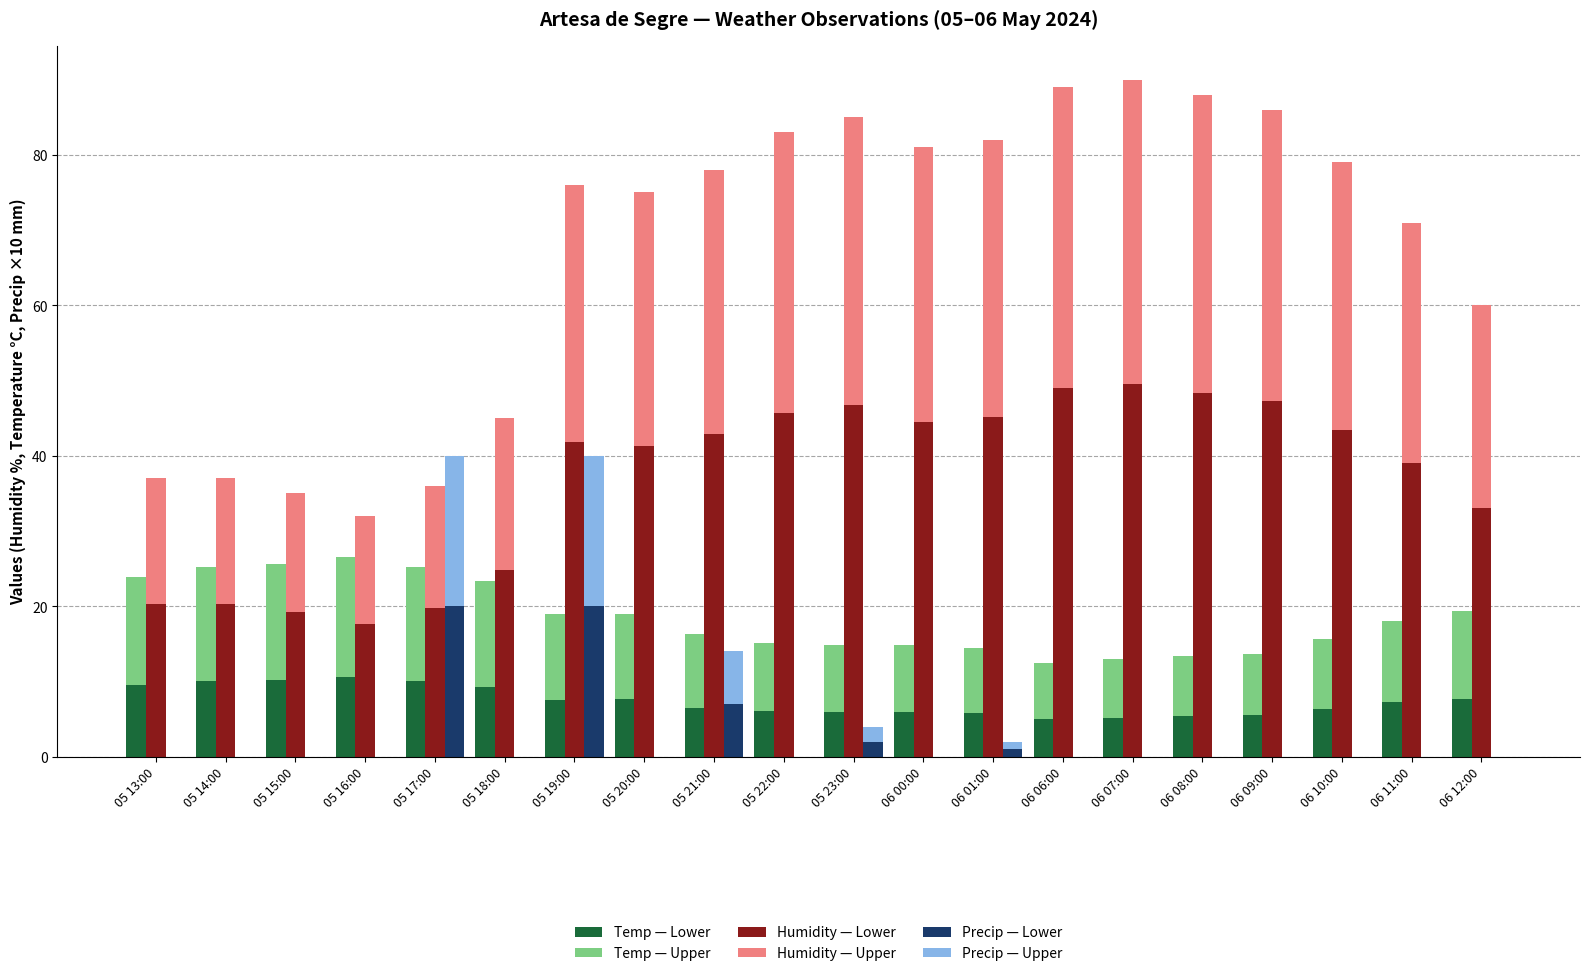

Which category has the lowest value in the Precipitation (mm) series?

05 13:00